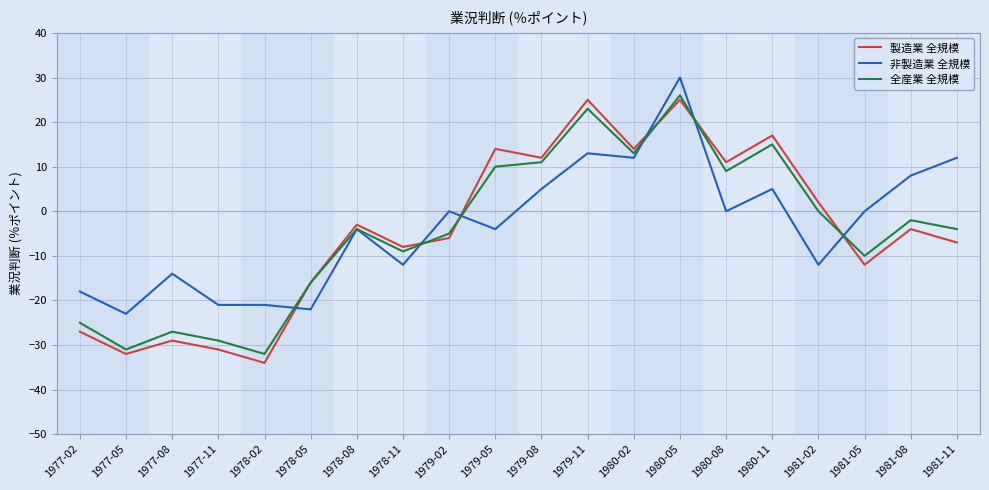

What is the total value across all series at 1981-08?

2